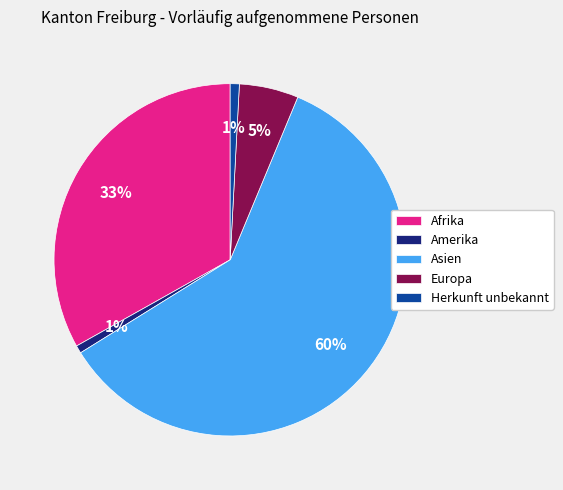

Combined, do Europa and Afrika account for over 50%?

No